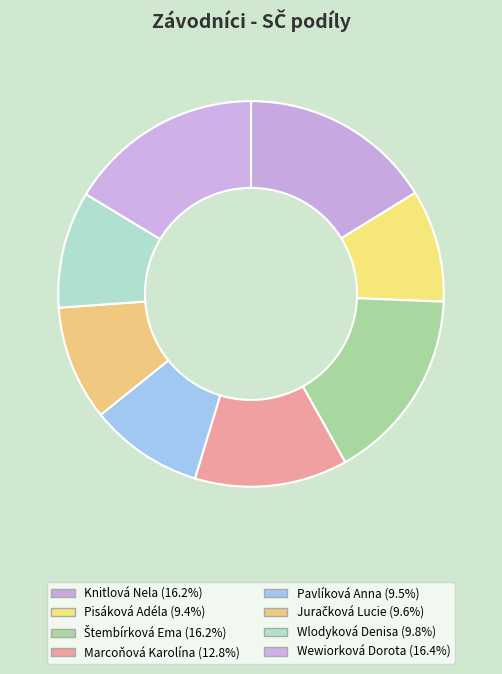

True or false: Juračková Lucie accounts for 10% of the total.

True